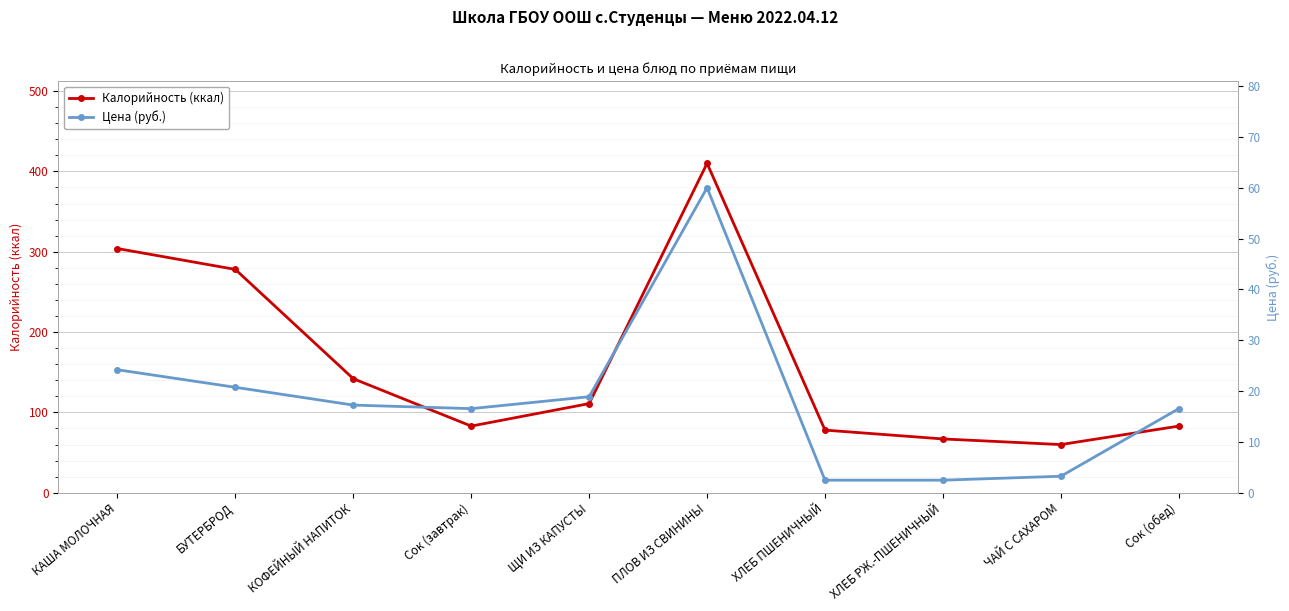

Which series has the largest total across all categories?

Калорийность (ккал)